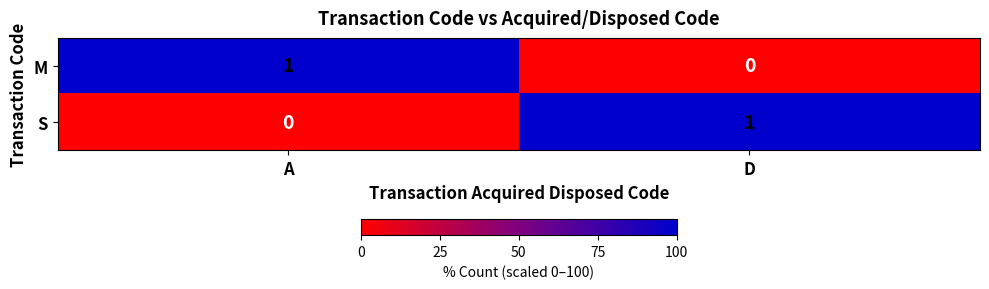

Rank the categories by M value from lowest to highest.

D, A